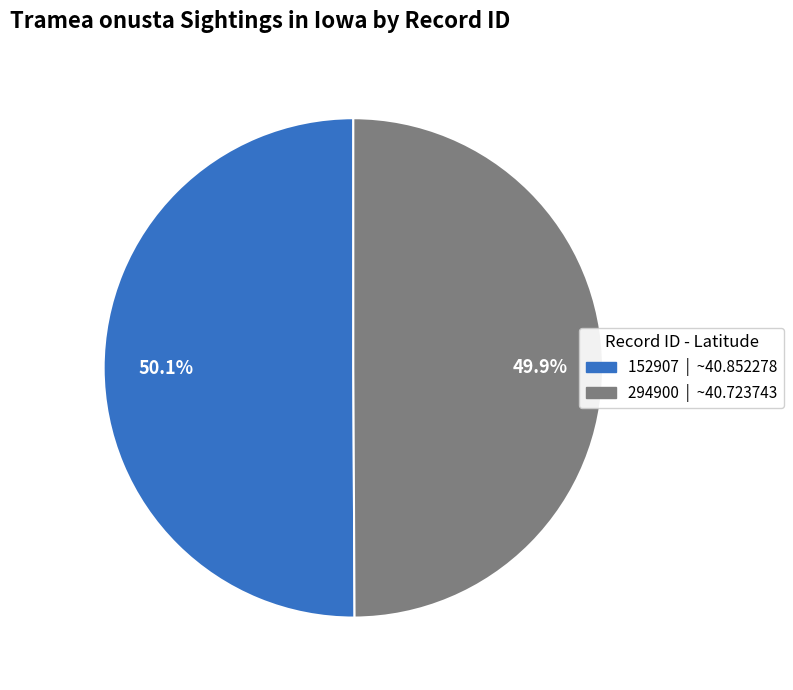

Is there any slice that represents more than half of the pie?

Yes